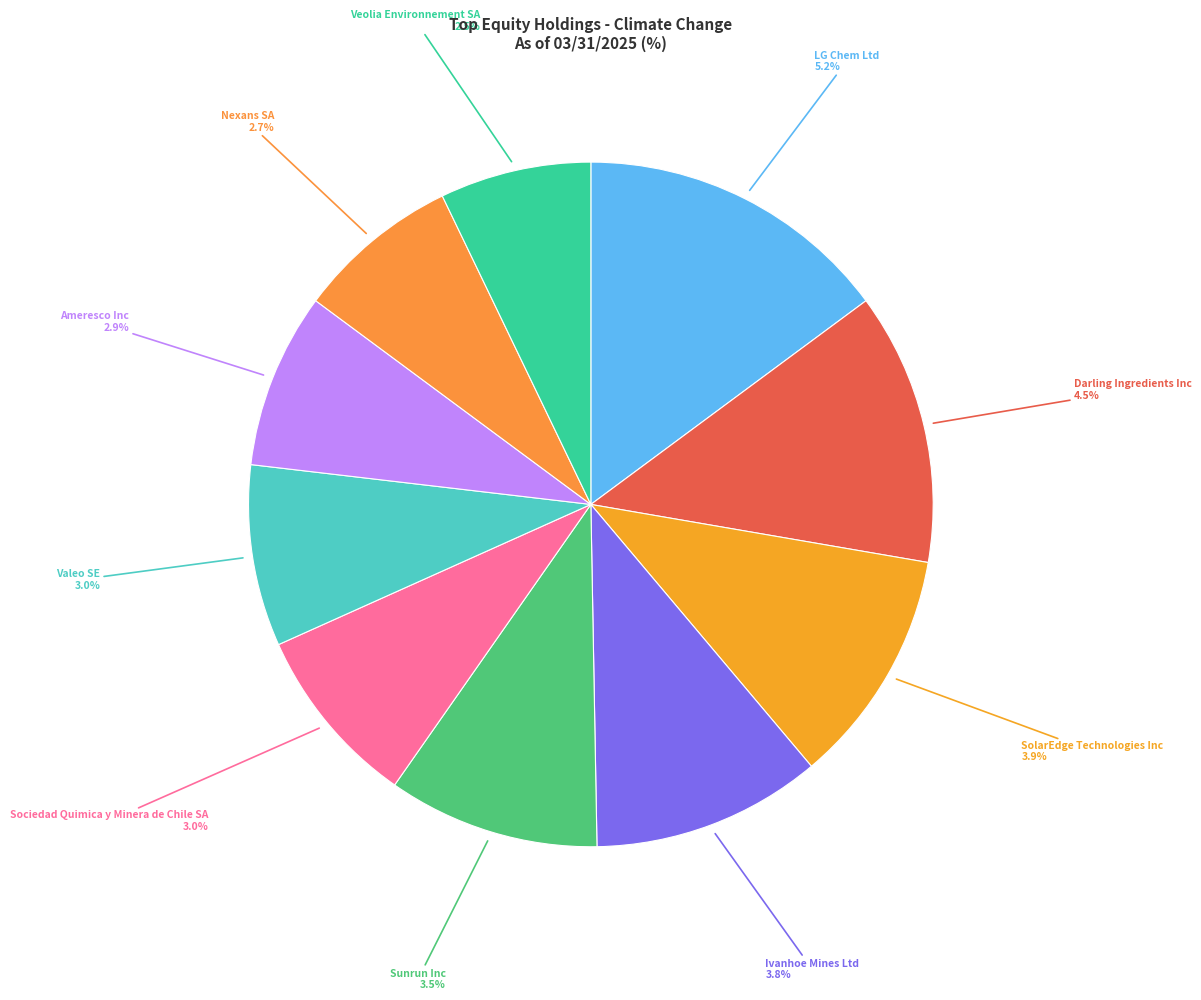

What portion of the pie excludes Sociedad Quimica y Minera de Chile SA?

91.4%